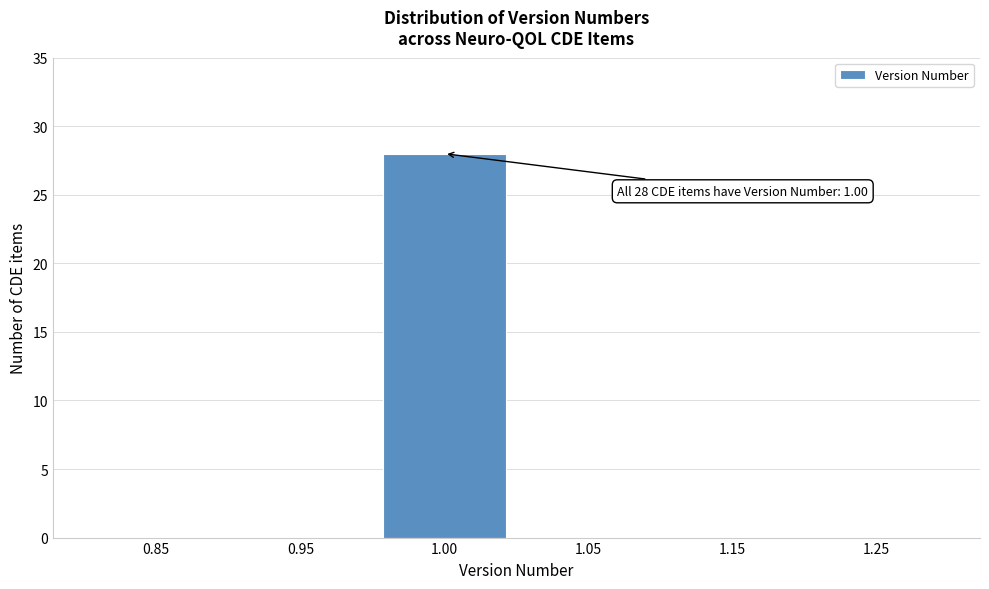

Reading left to right, transcribe all the data shown in this chart.

0.85=0	0.95=0	1.00=28	1.05=0	1.15=0	1.25=0